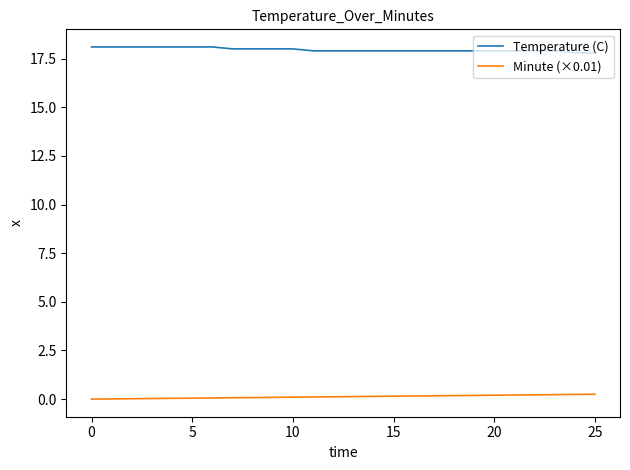

True or false: Temperature (C) and Minute (×0.01) cross at least once.

False